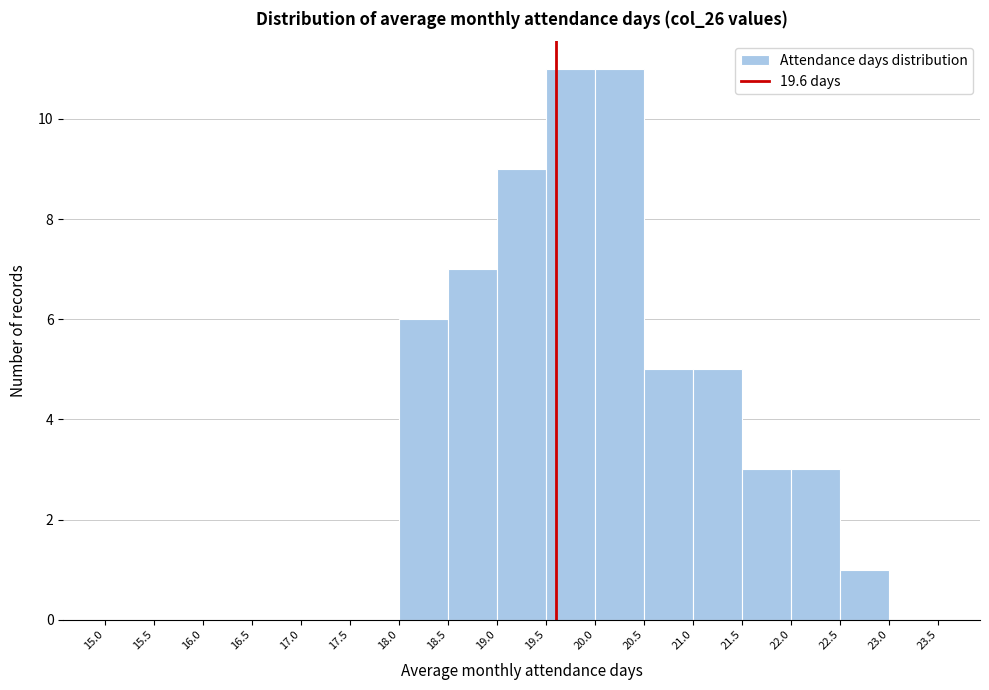

Reading left to right, list every bar in this chart as the range it spans on the x-axis followed by its height. The values are not printed on the chart, so give them approximately, as read against the axis.

15.0 to 15.5: 0
15.5 to 16.0: 0
16.0 to 16.5: 0
16.5 to 17.0: 0
17.0 to 17.5: 0
17.5 to 18.0: 0
18.0 to 18.5: 6
18.5 to 19.0: 7
19.0 to 19.5: 9
19.5 to 20.0: 11
20.0 to 20.5: 11
20.5 to 21.0: 5
21.0 to 21.5: 5
21.5 to 22.0: 3
22.0 to 22.5: 3
22.5 to 23.0: 1
23.0 to 23.5: 0